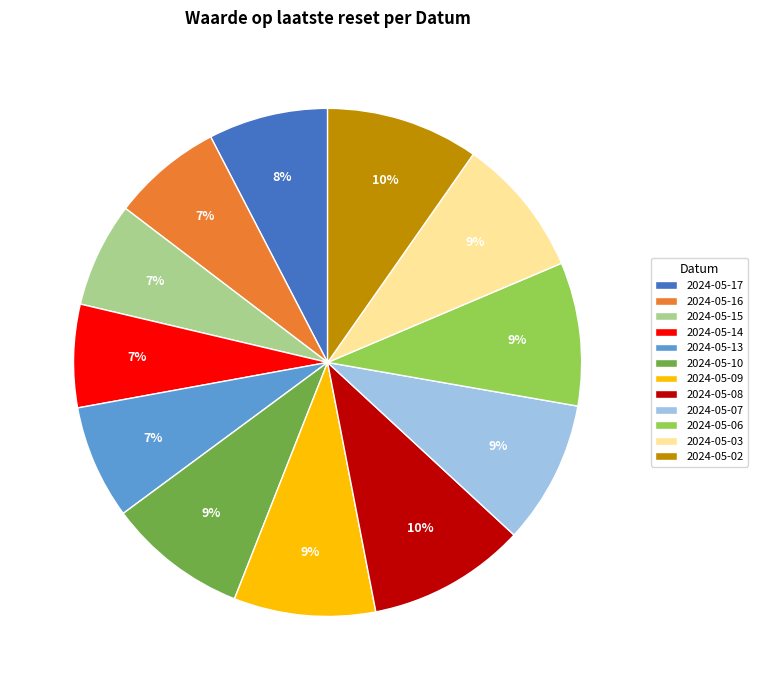

Does any single category account for the majority?

No